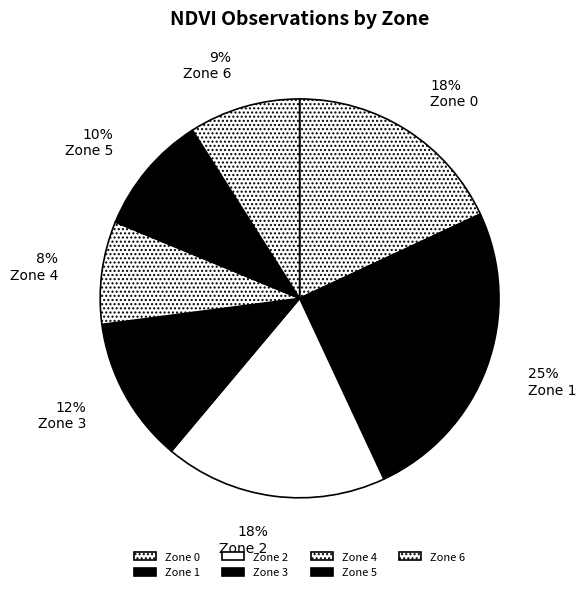

Count the number of slices in the pie.

7